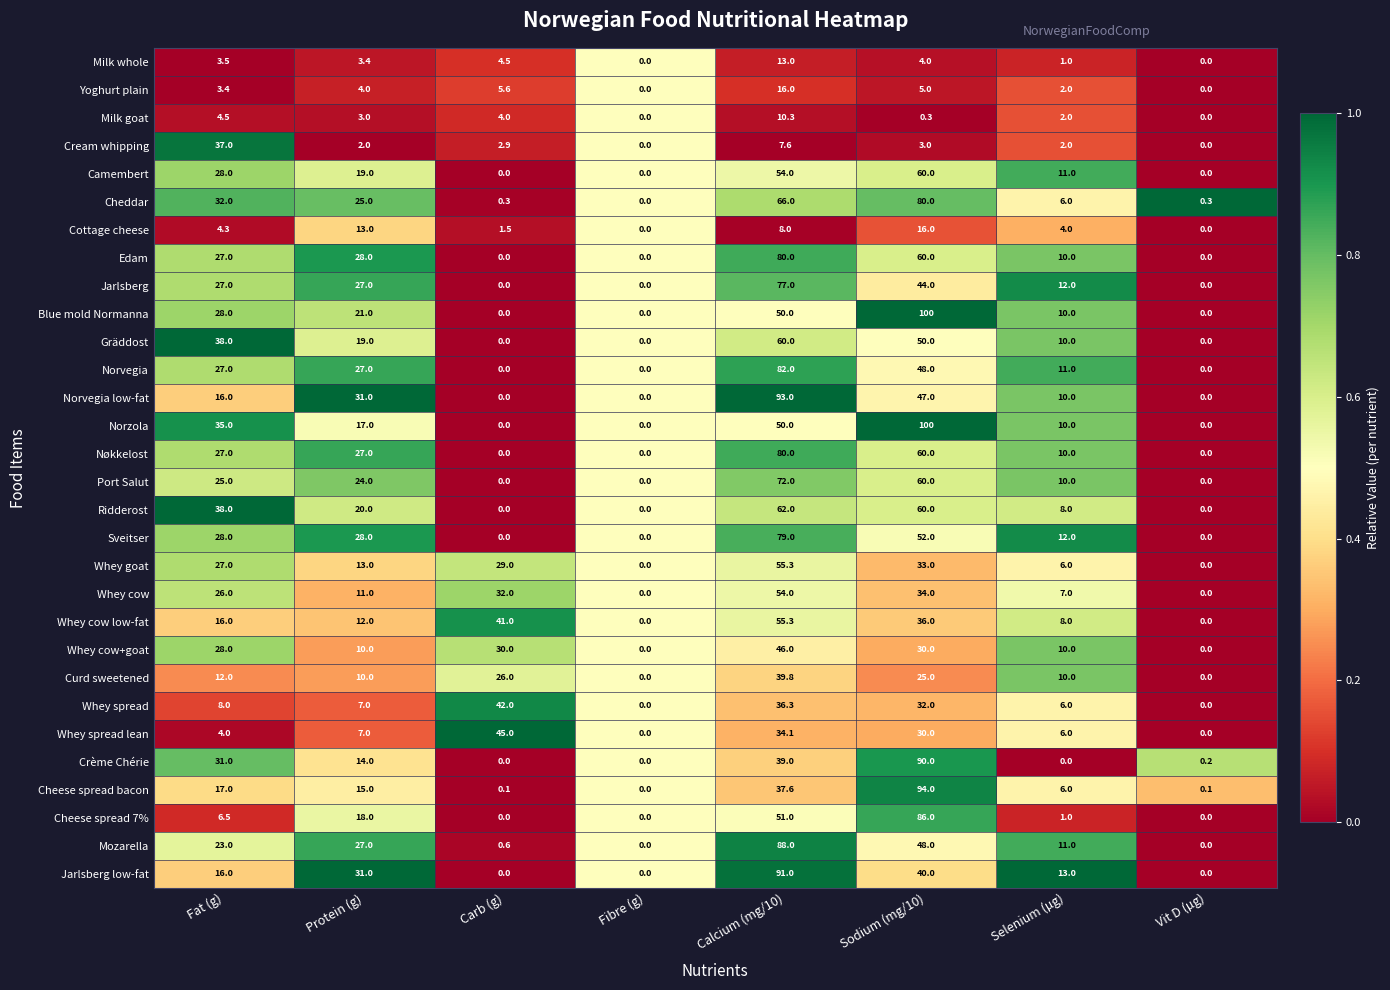

At which label does Cheese spread bacon first exceed 15?

Fat (g)